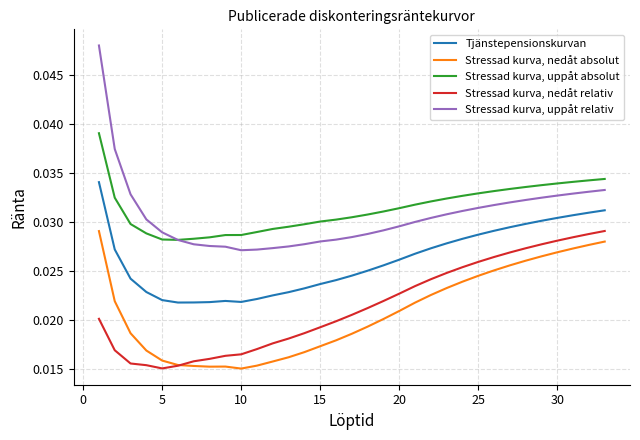

True or false: Tjänstepensionskurvan and Stressad kurva, uppåt absolut intersect in this chart.

False